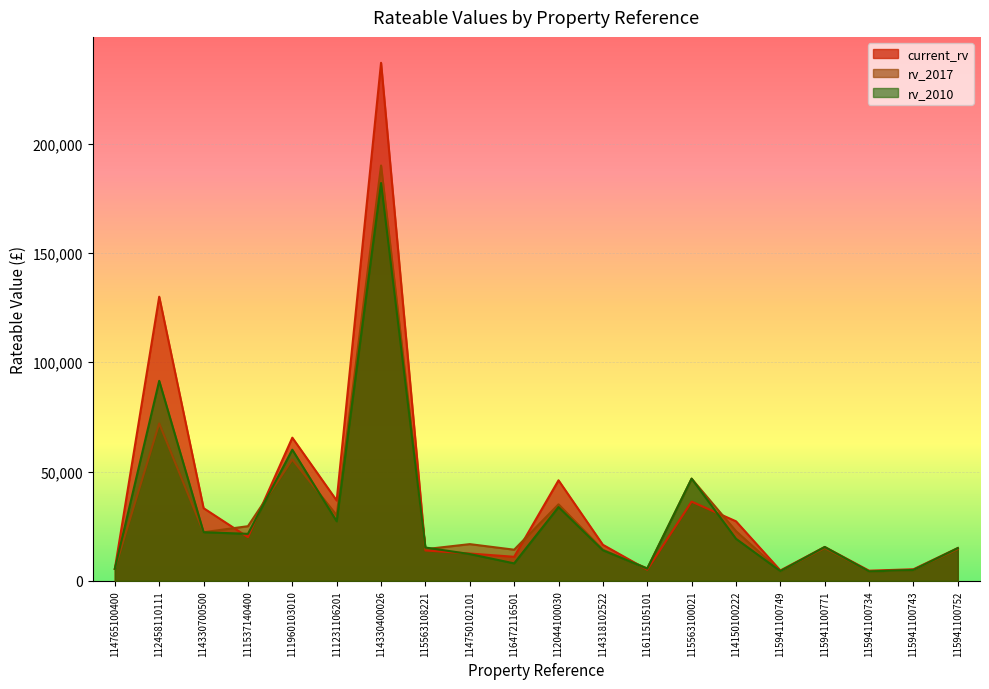

What are all the series names shown in the legend?

current_rv, rv_2017, rv_2010